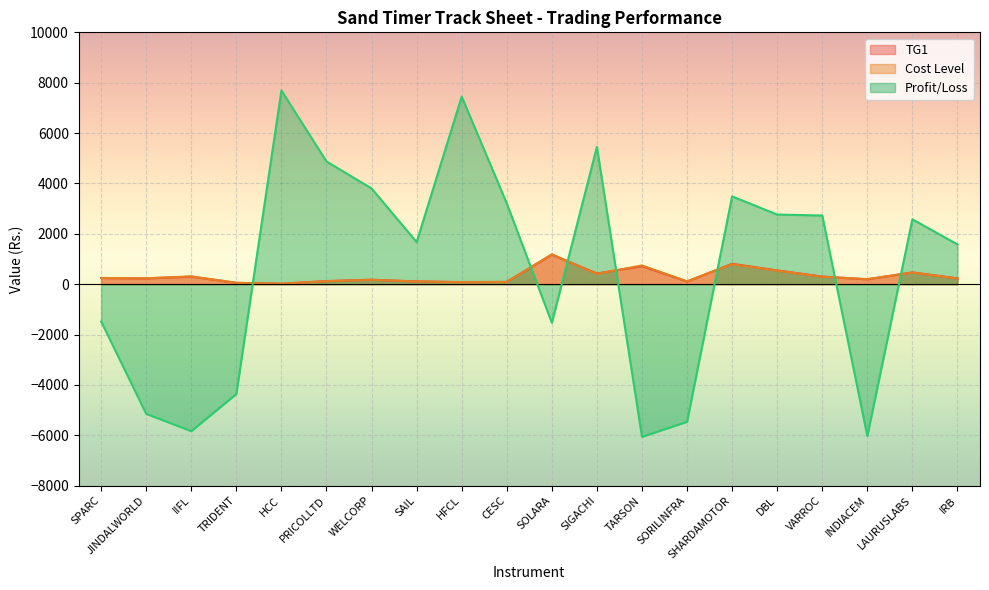

How many data points in TG1 are above 230?

10